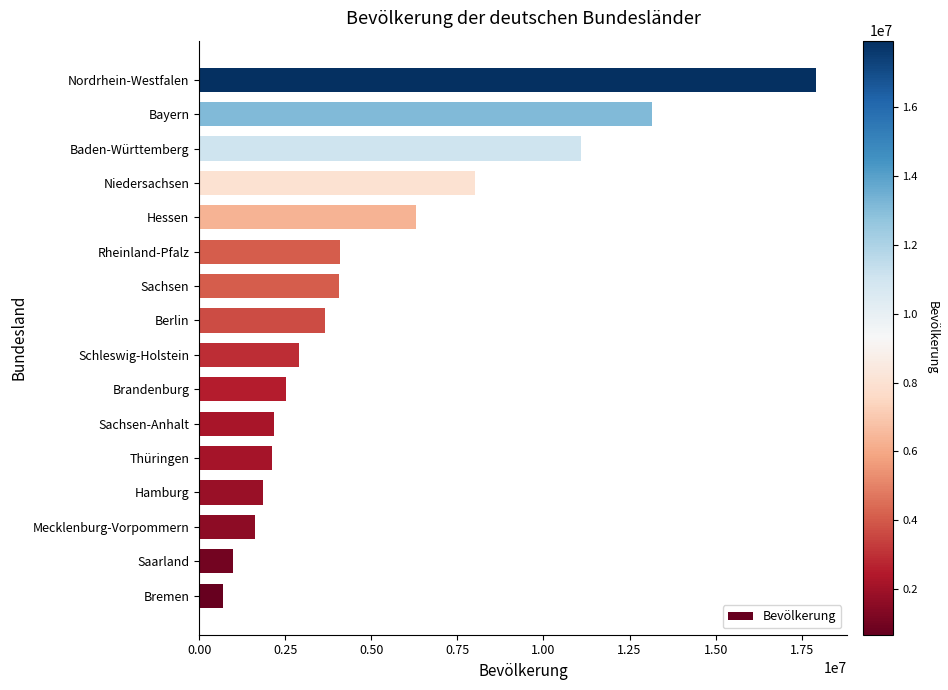

Count the number of categories in the chart.

16